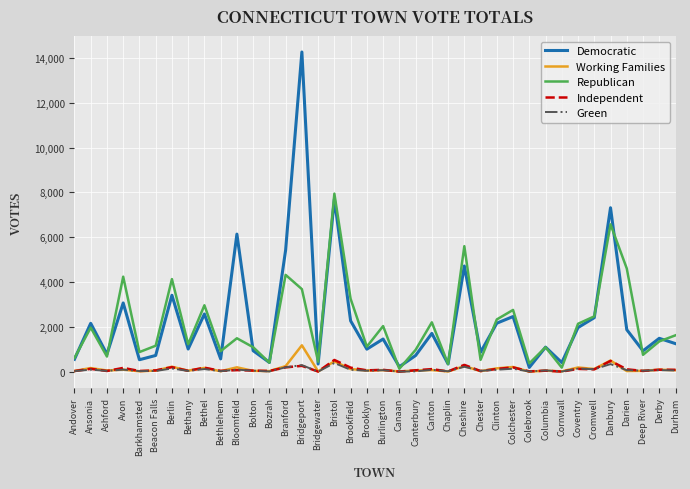

What is the maximum value shown in the chart?

14254